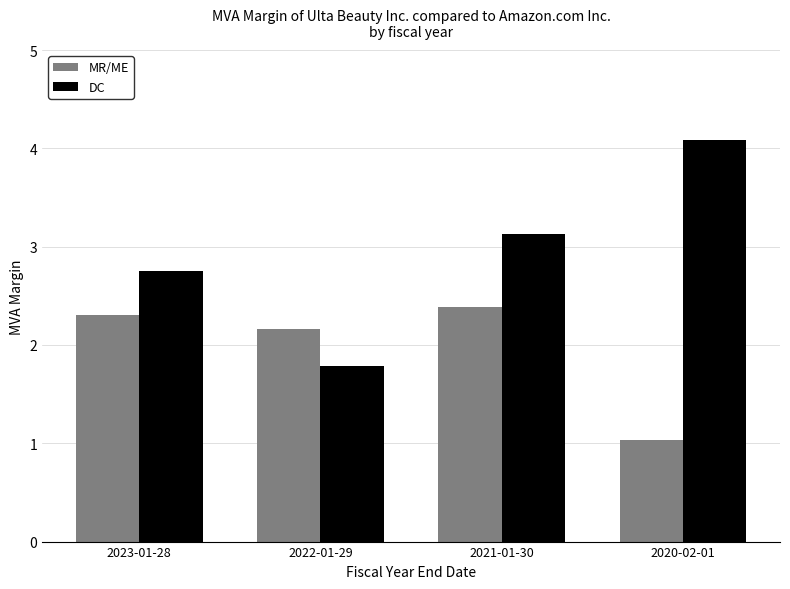

How many bars are there in each group?

2